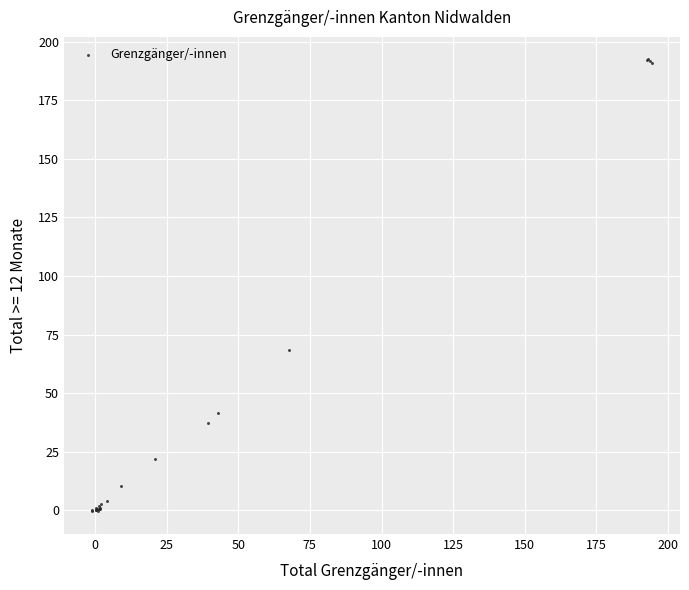

What Y value in the scatter plot is closest to 95?

68.6